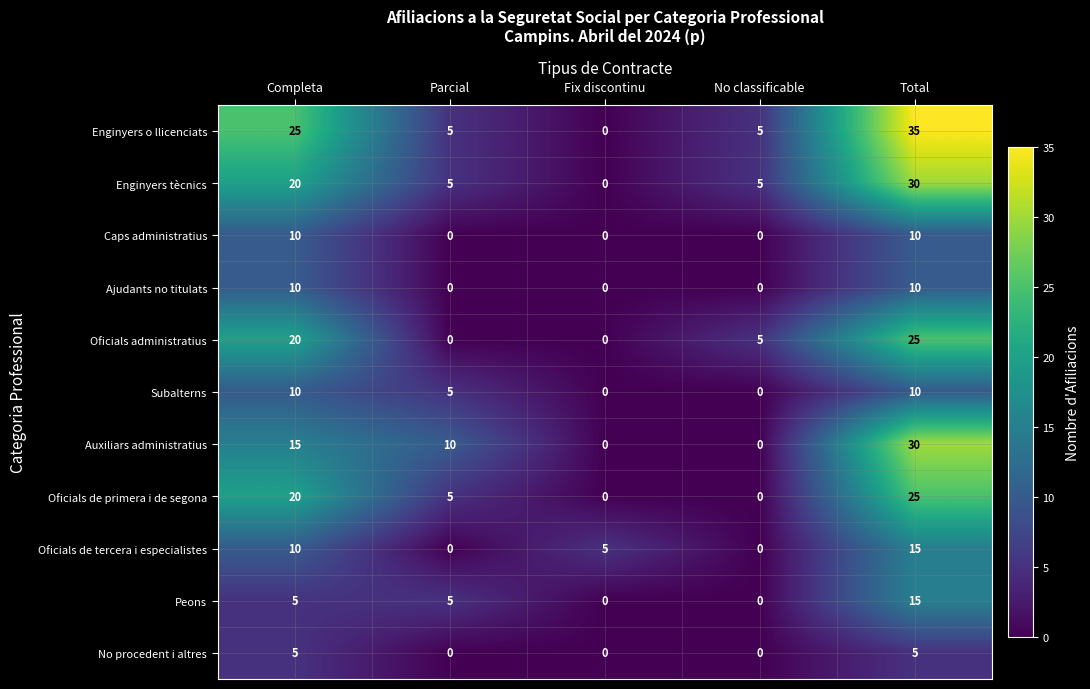

The Peons series shows -5 at No classificable. True or false?

False